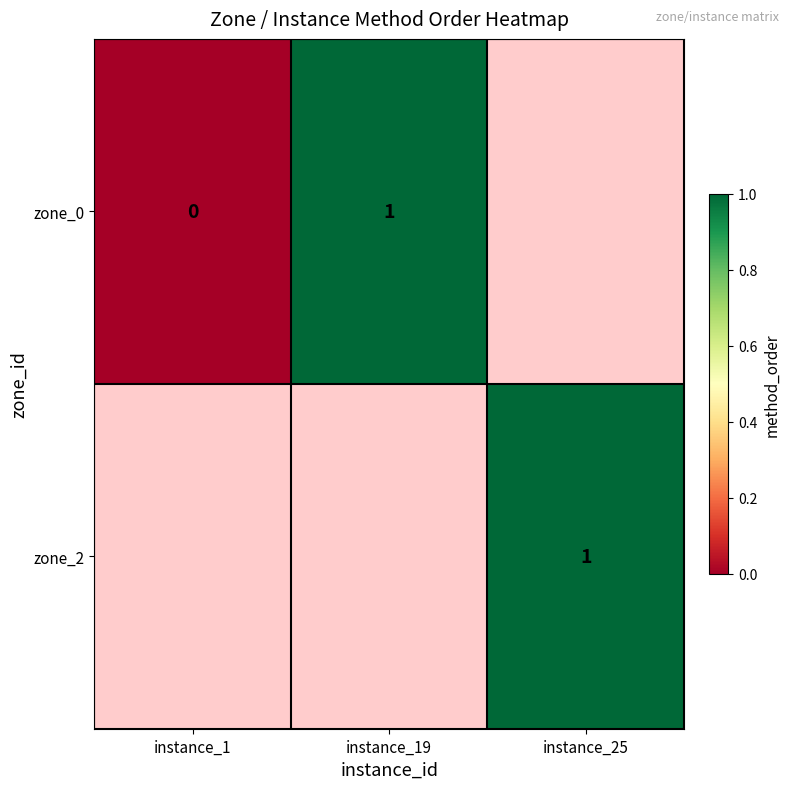

The zone_2 series shows 1 at instance_25. True or false?

True